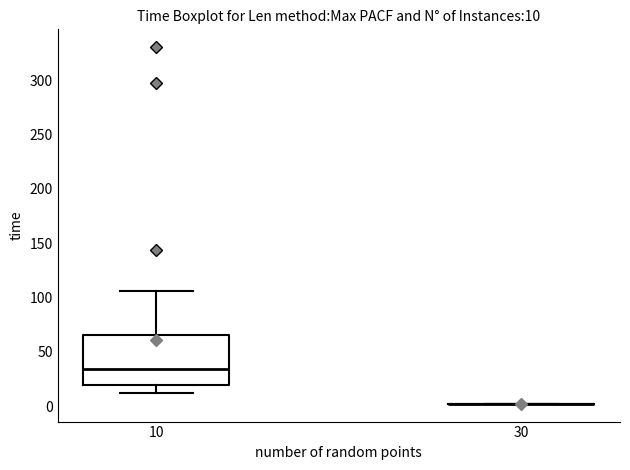

Which box is the tallest, from its lower edge to its upper edge?

10